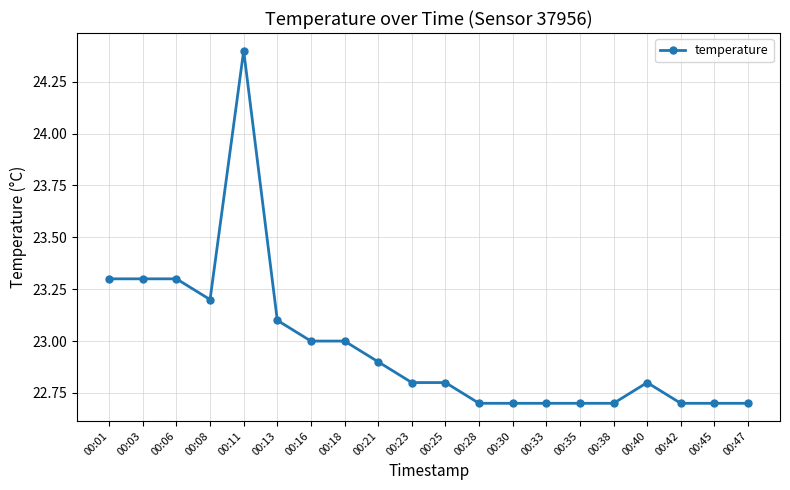

True or false: there are more than 1 points higher than both neighbors.

True